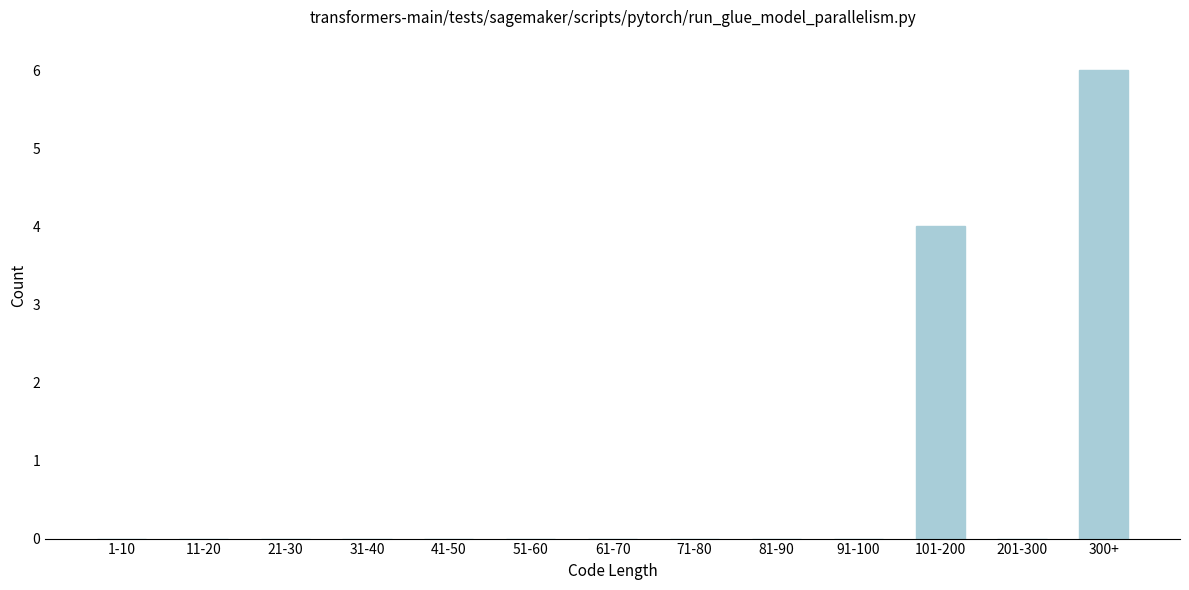

Reading left to right, what are all the values shown in this chart?

1-10=0	11-20=0	21-30=0	31-40=0	41-50=0	51-60=0	61-70=0	71-80=0	81-90=0	91-100=0	101-200=4	201-300=0	300+=6